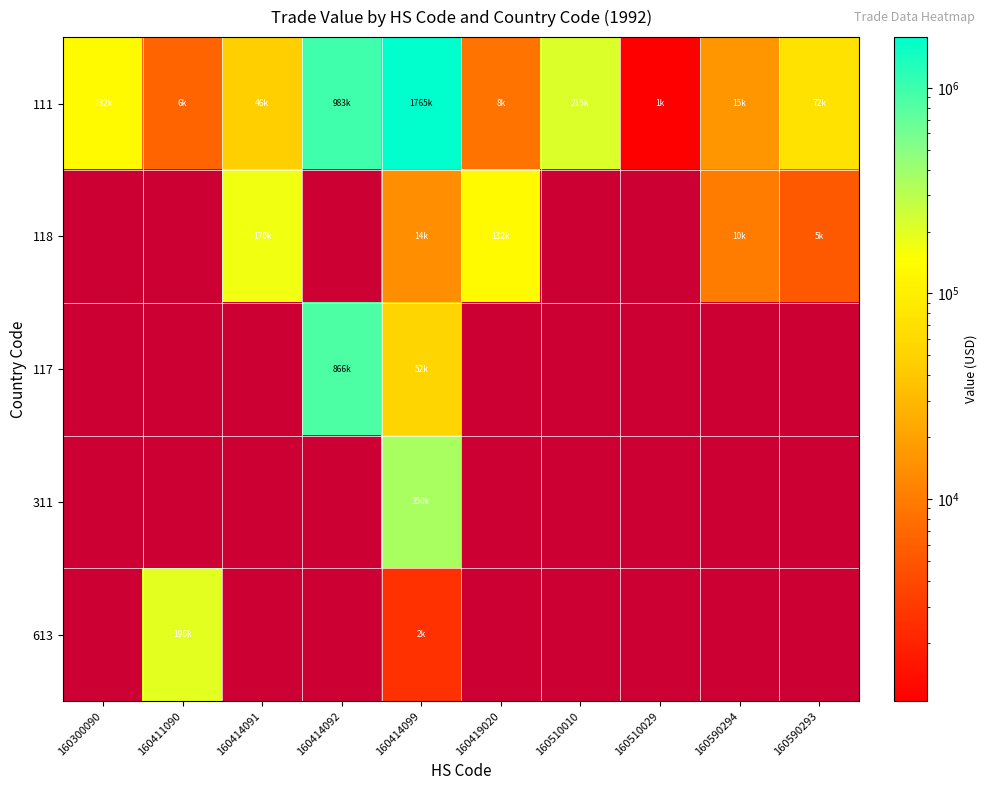

What is the spread (max minus min) of values at 160590294?

5834.0